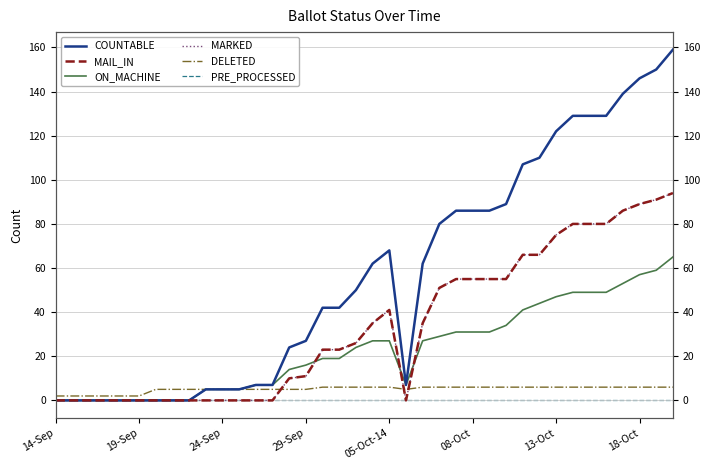

List the series in order of their peak value, lowest first.

PRE_PROCESSED, DELETED, ON_MACHINE, MAIL_IN, MARKED, COUNTABLE